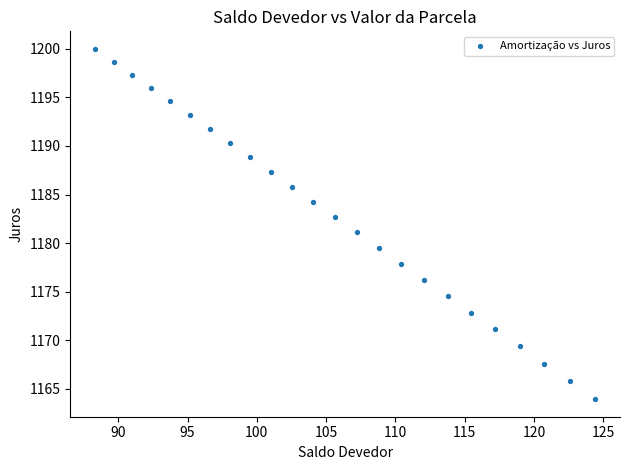

What is the range of X values (max minus min)?

36.1